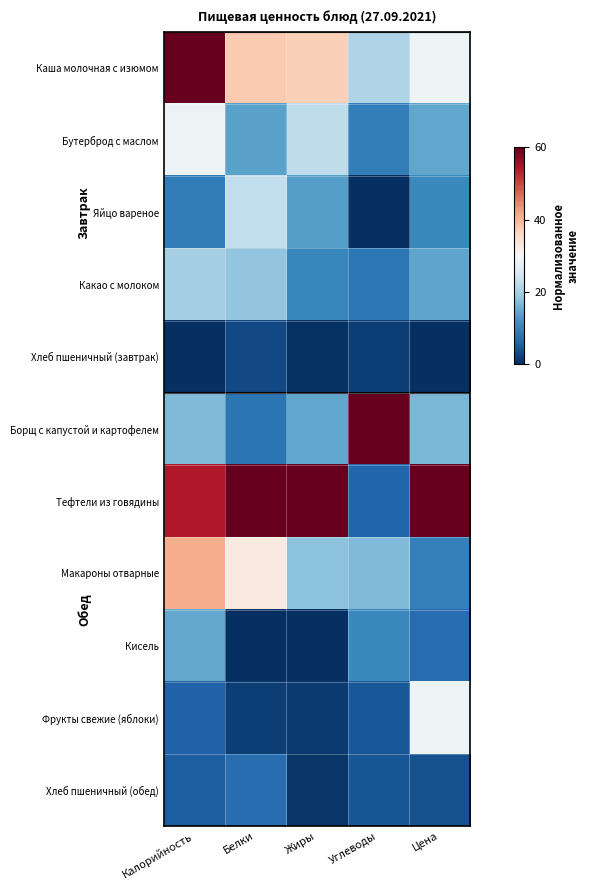

Which series has the largest total across all categories?

Тефтели из говядины